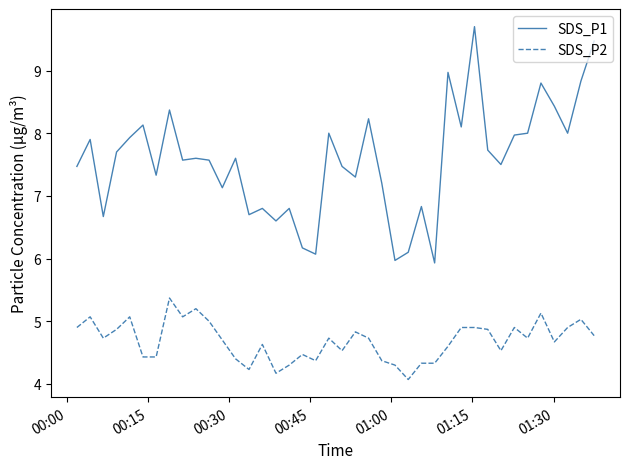

True or false: SDS_P1 and SDS_P2 intersect in this chart.

False